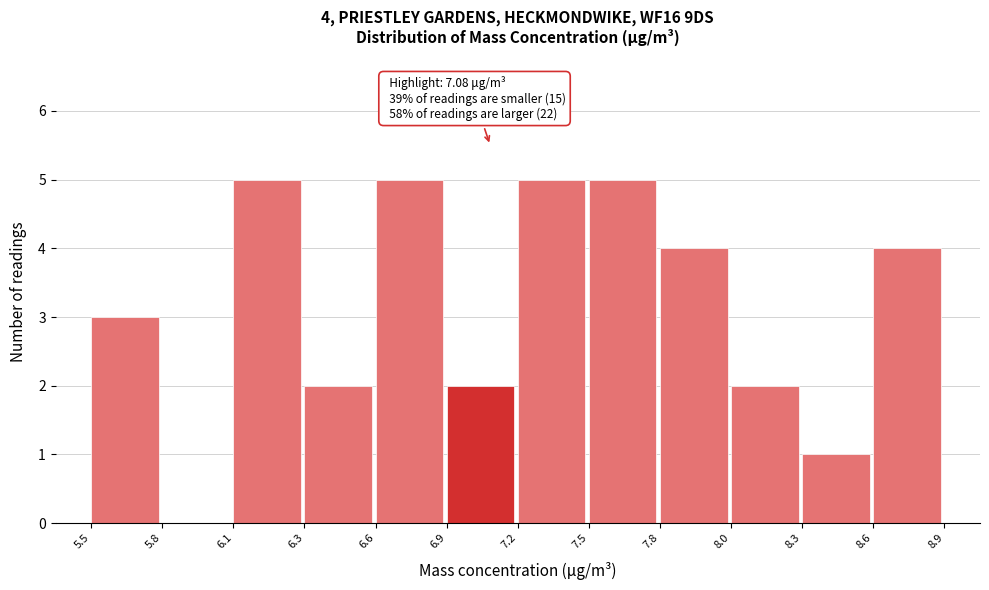

Reading left to right, list all the values displayed in this chart.

5.5=3	5.8=0	6.1=5	6.3=2	6.6=5	6.9=2	7.2=5	7.5=5	7.8=4	8.0=2	8.3=1	8.6=4